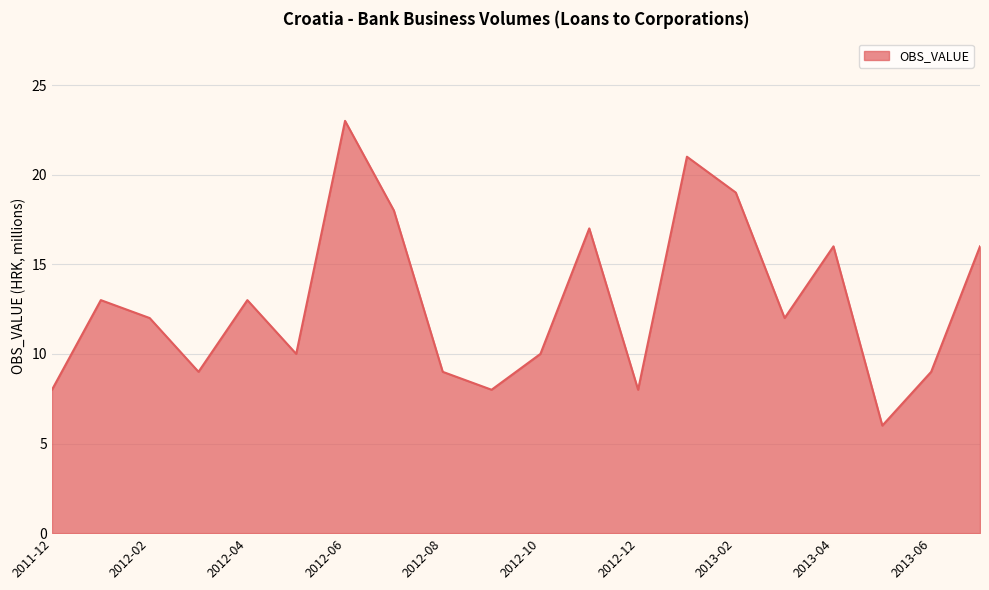

What is the smallest value displayed?

6